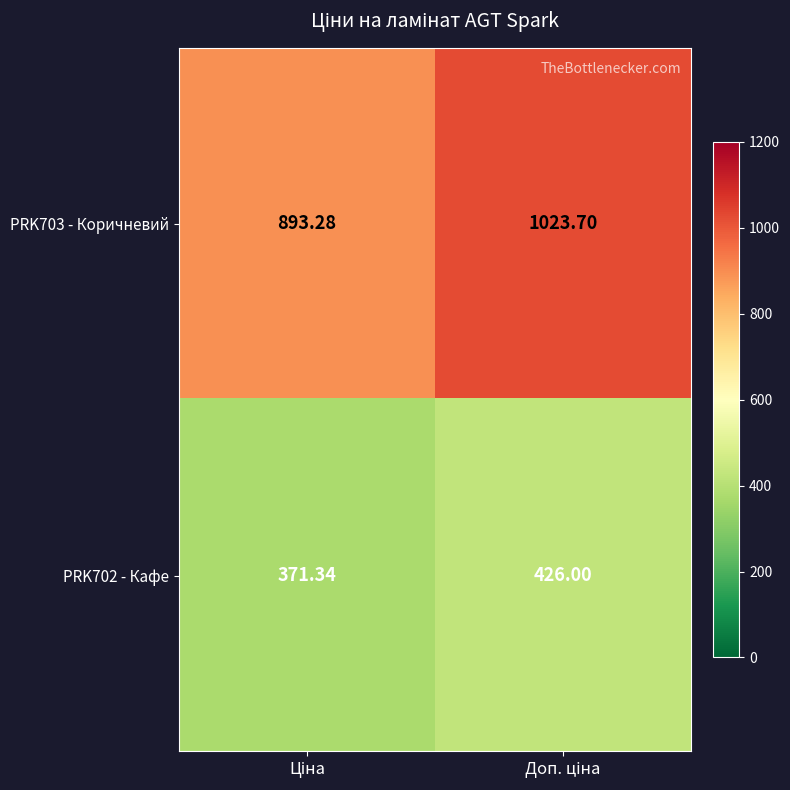

Reading left to right, extract all data points from this chart.

PRK703 - Коричневий: Ціна=893.3	Доп. ціна=1023.7
PRK702 - Кафе: Ціна=371.3	Доп. ціна=426.0